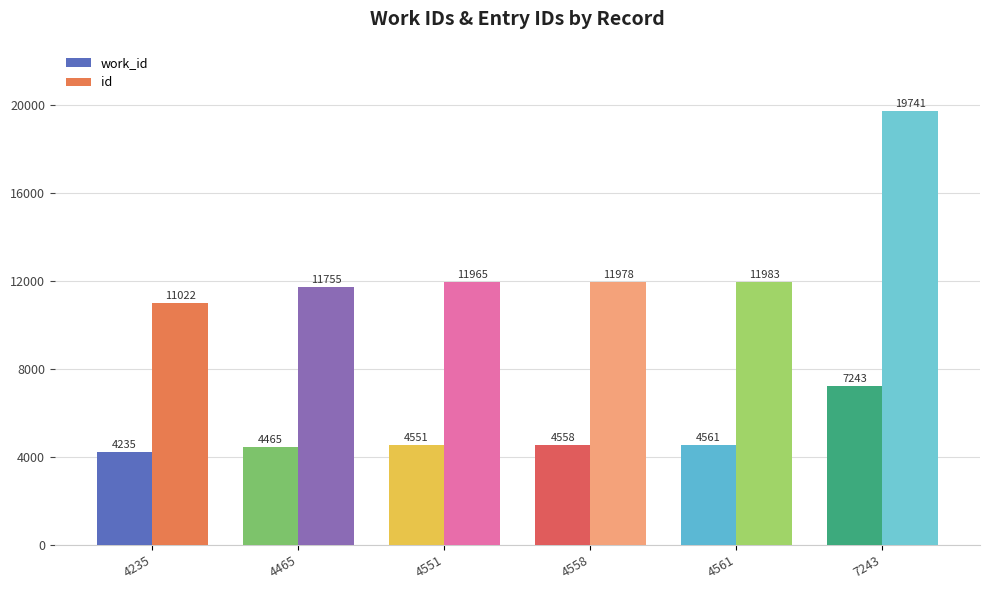

True or false: id has a value of 19741 at 7243.

True